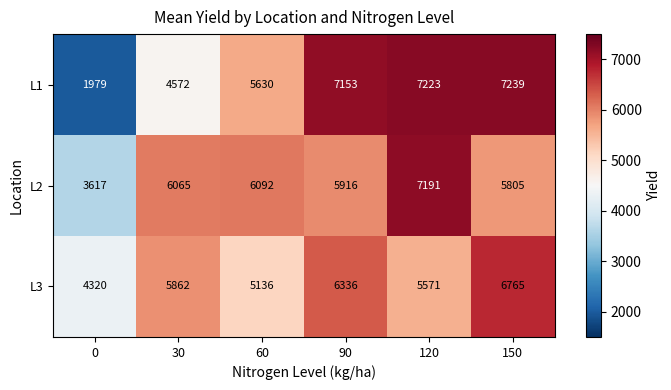

The L2 series shows 8209 at 30. True or false?

False